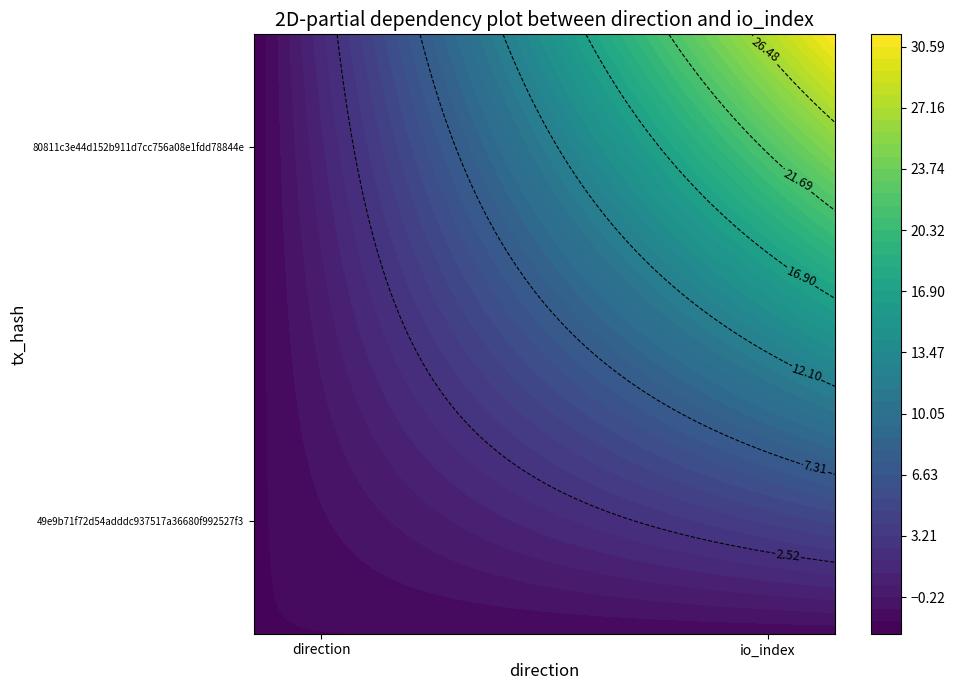

What is the difference between the maximum and minimum values in the 80811c3e44d152b911d7cc756a08e1fdd78844e series?

21